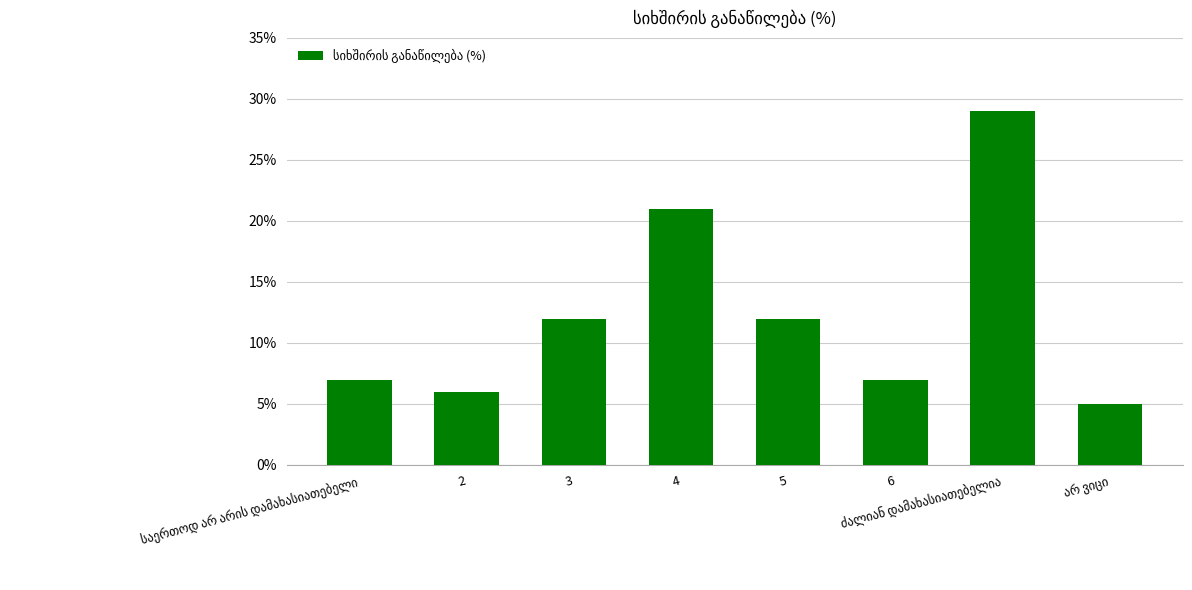

What is the change in value from 5 to 6?

-5